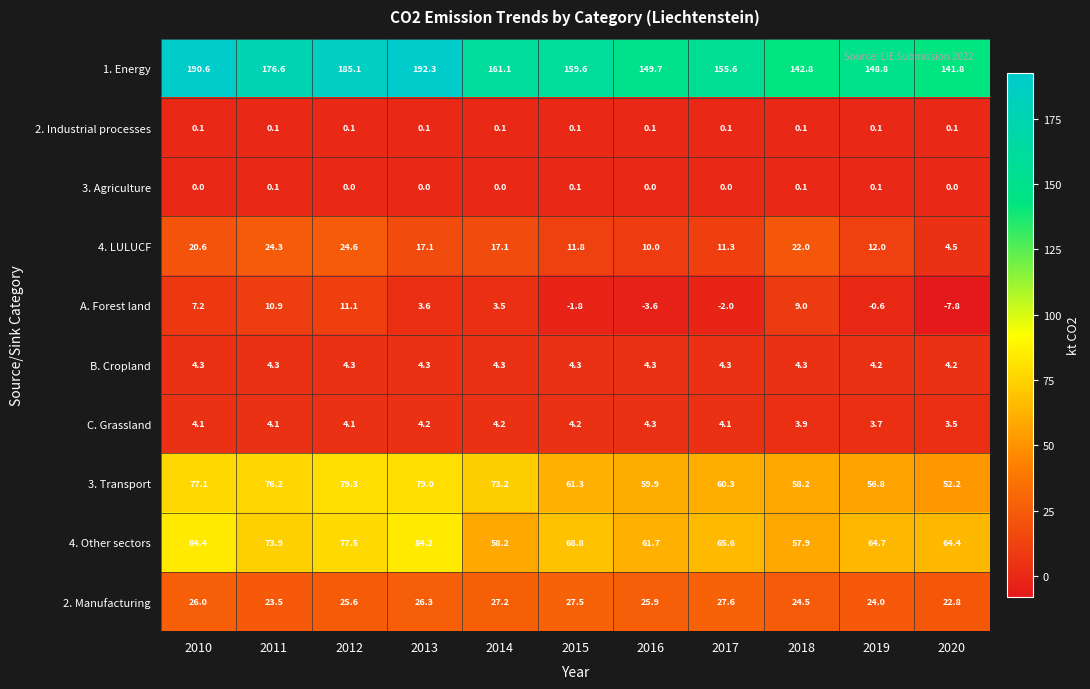

Rank the series at 2020 from highest to lowest value.

1. Energy, 4. Other sectors, 3. Transport, 2. Manufacturing, 4. LULUCF, B. Cropland, C. Grassland, 2. Industrial processes, 3. Agriculture, A. Forest land